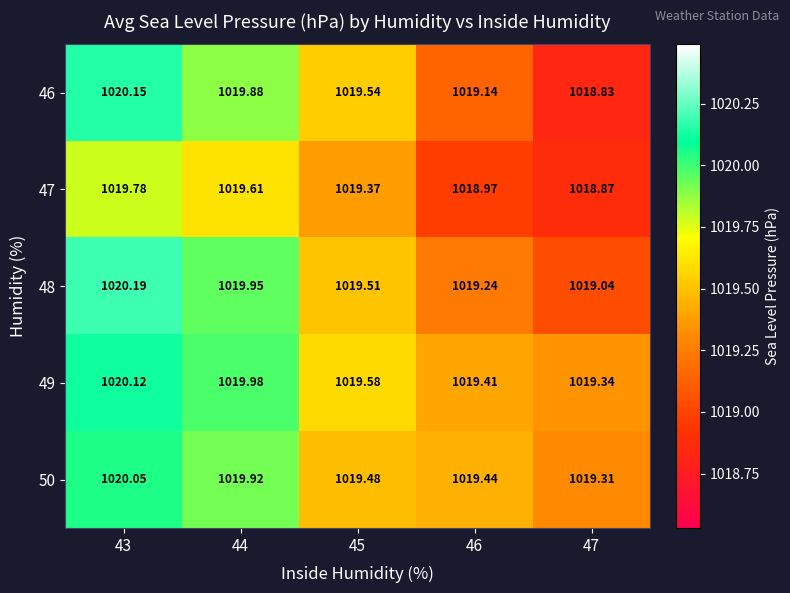

Is the value of 46 at 46 greater than the value of 47 at 47?

Yes